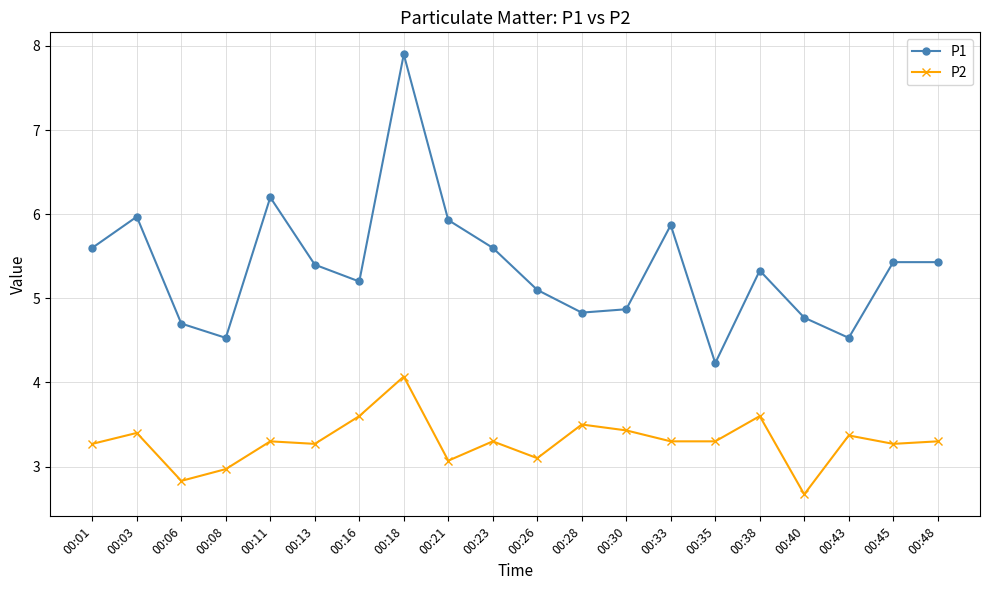

What is the approximate value of P2 at 00:38?

3.6